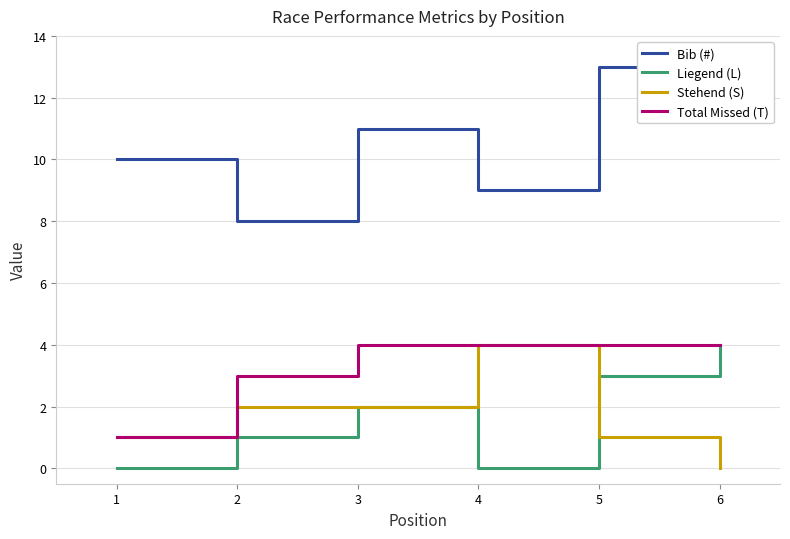

Reading right to left, what are all the values shown in this chart?

Bib (#): 12	13	9	11	8	10
Liegend (L): 4	3	0	2	1	0
Stehend (S): 0	1	4	2	2	1
Total Missed (T): 4	4	4	4	3	1